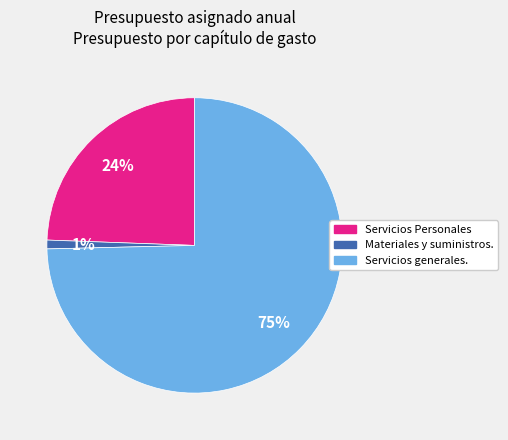

True or false: Materiales y suministros. accounts for 12% of the total.

False